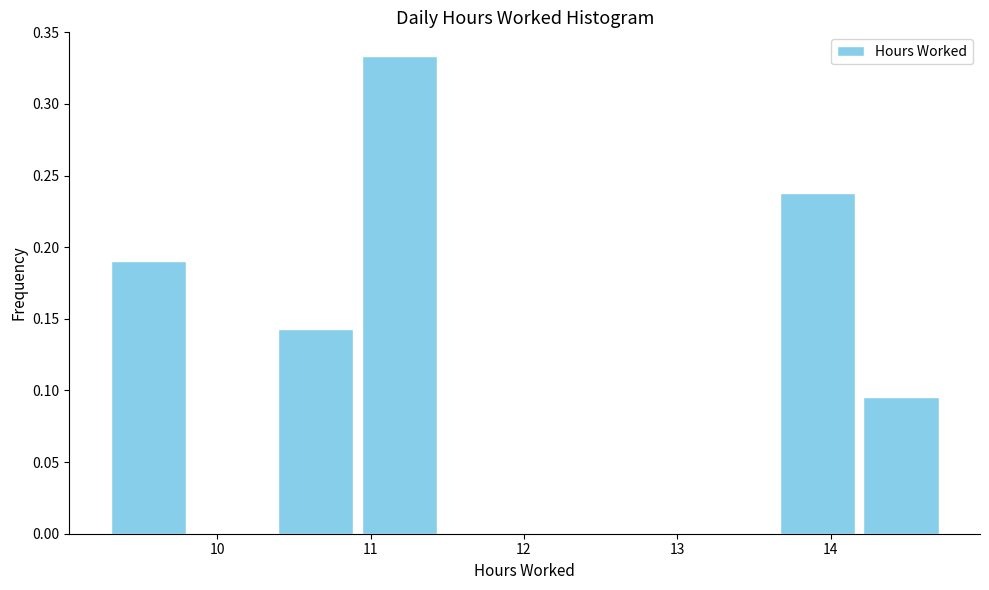

Reading left to right, transcribe this chart: for each bar, give the range it covers on the x-axis and its height. Neither the bar edges nor the heights are printed on the chart, so give them approximately, as read against the axes.

9.3 to 9.8: 0.190
9.8 to 10.4: 0
10.4 to 10.9: 0.145
10.9 to 11.5: 0.335
11.5 to 12.0: 0
12.0 to 12.6: 0
12.6 to 13.1: 0
13.1 to 13.6: 0
13.6 to 14.2: 0.240
14.2 to 14.7: 0.095